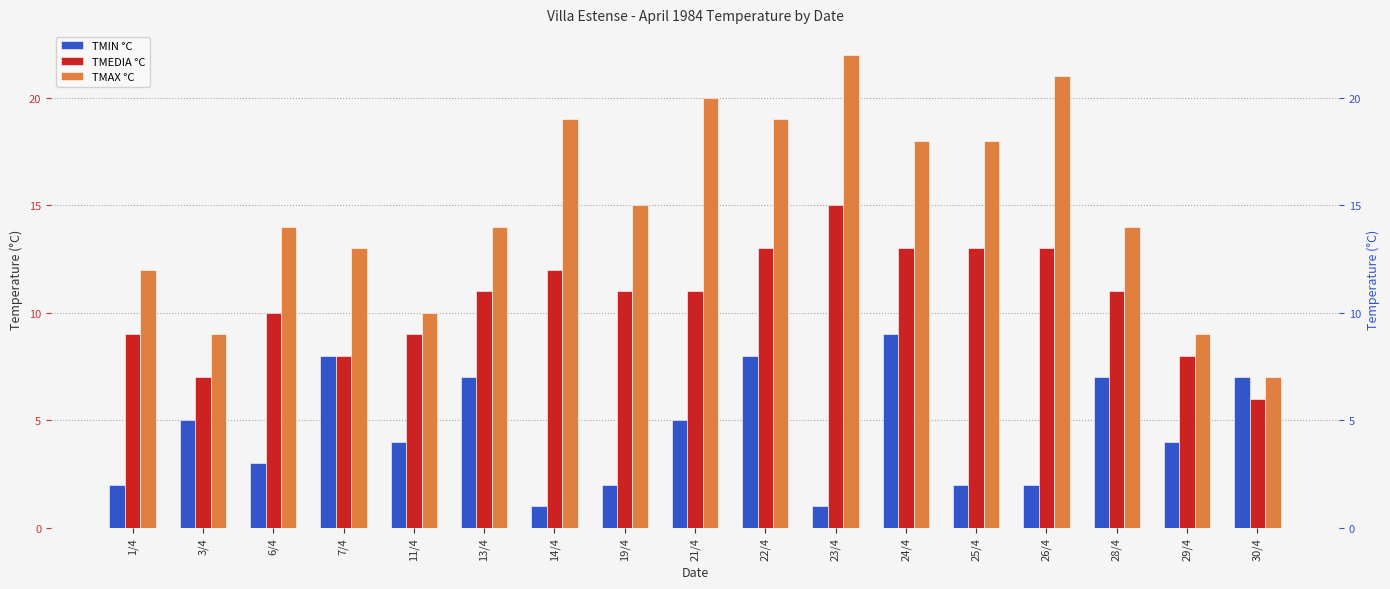

At 30/4, list the series in order from largest to smallest.

TMIN °C, TMAX °C, TMEDIA °C